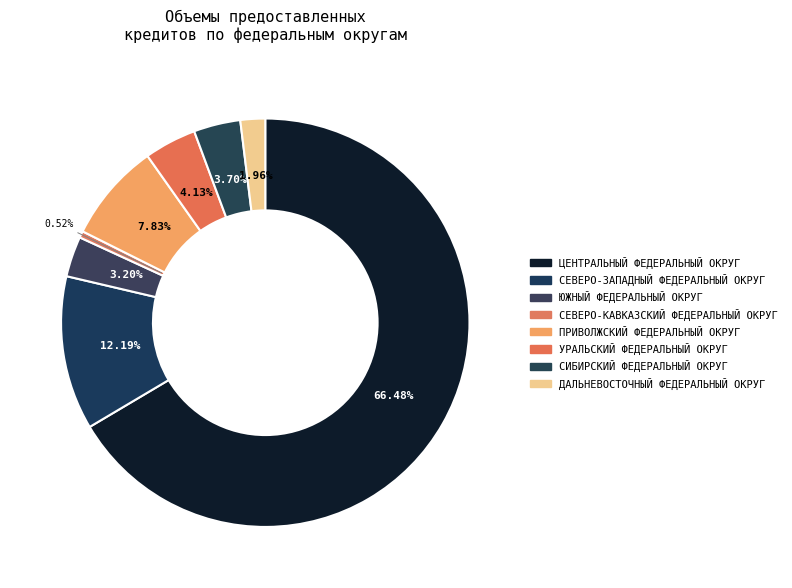

To the nearest percent, what portion does СЕВЕРО-ЗАПАДНЫЙ ФЕДЕРАЛЬНЫЙ ОКРУГ represent?

12%